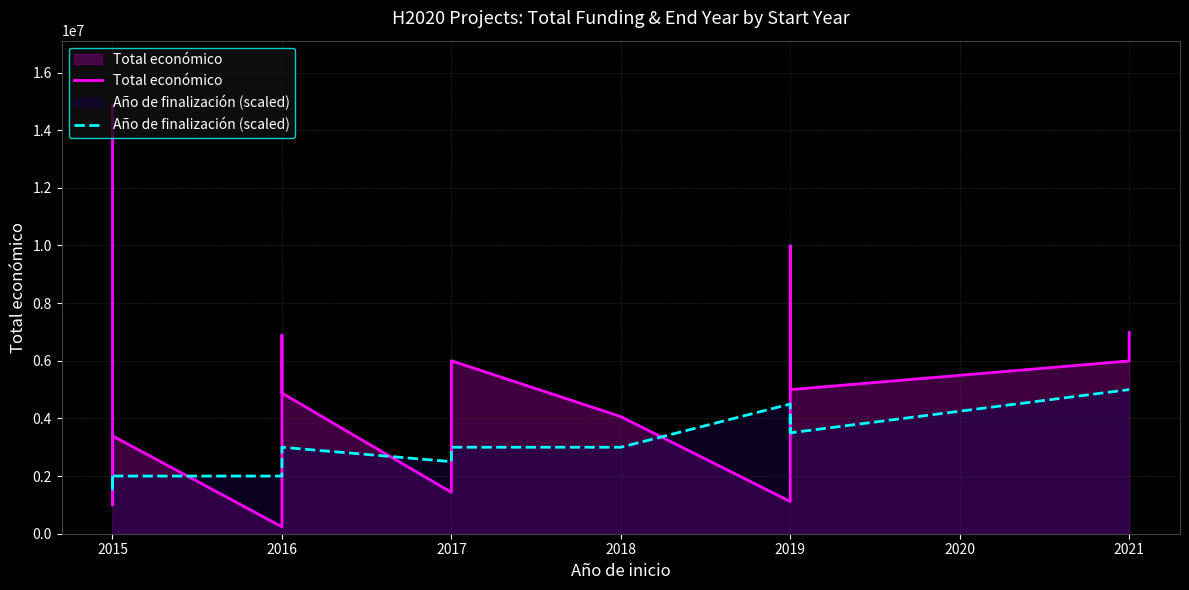

Count the Año de finalización (scaled) values in the range 2000000 to 4000000.

11